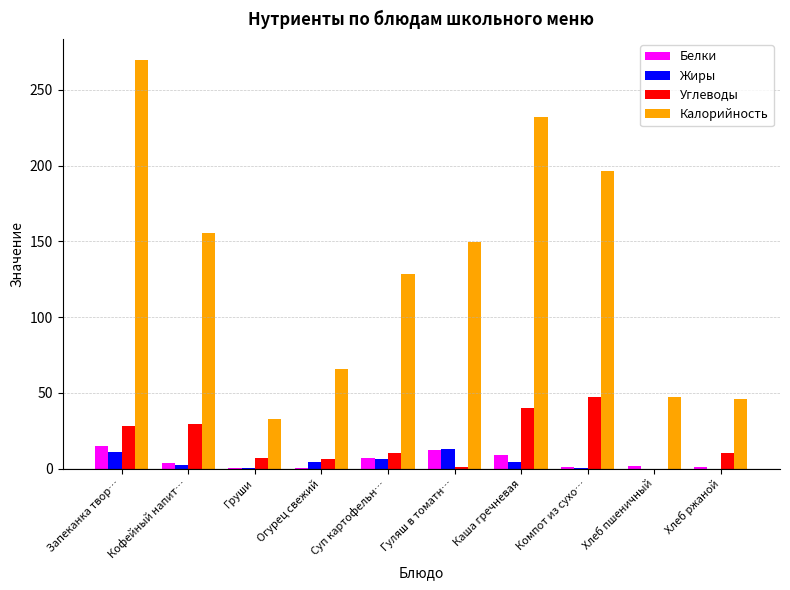

Which series has the largest range (max minus min)?

Калорийность